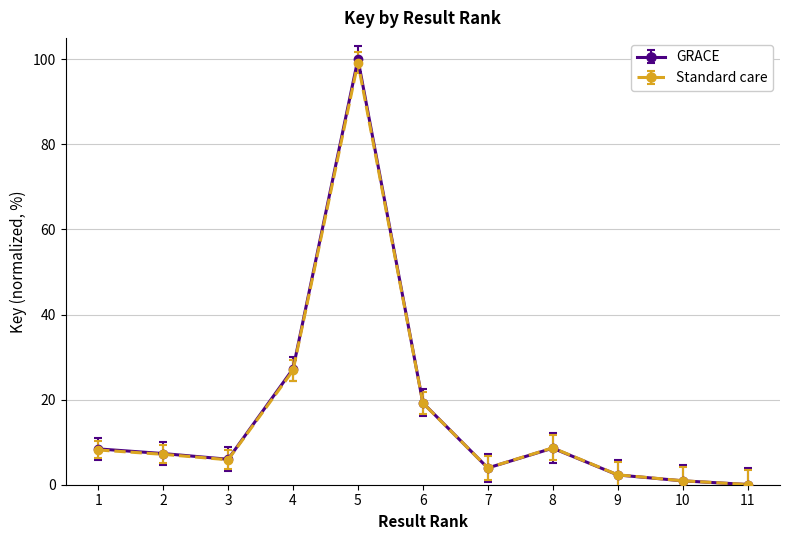

At which category is the sum across all series the highest?

5